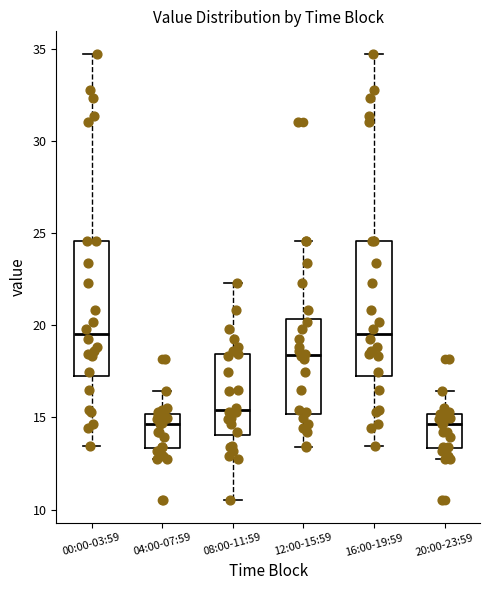

Where does the median line of the box for 12:00-15:59 sit on the y-axis? The values are not printed on the chart, so give them approximately, as read against the axis.

18.5